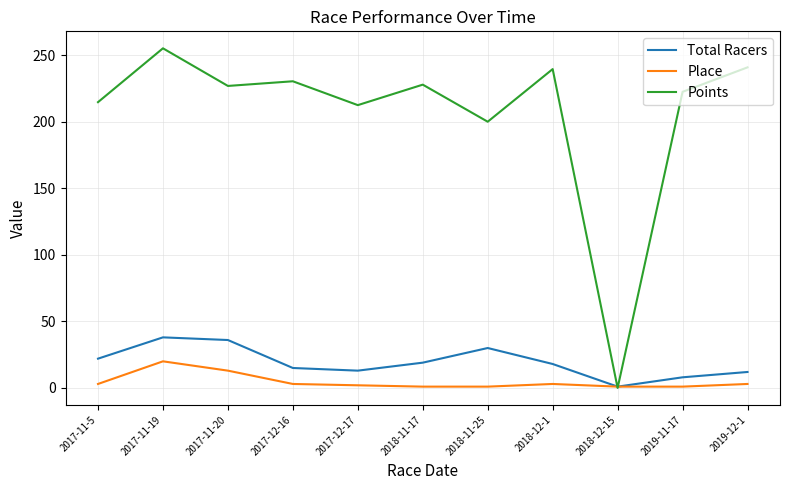

True or false: Place has a value of 3.0 at 2017-12-16.

True